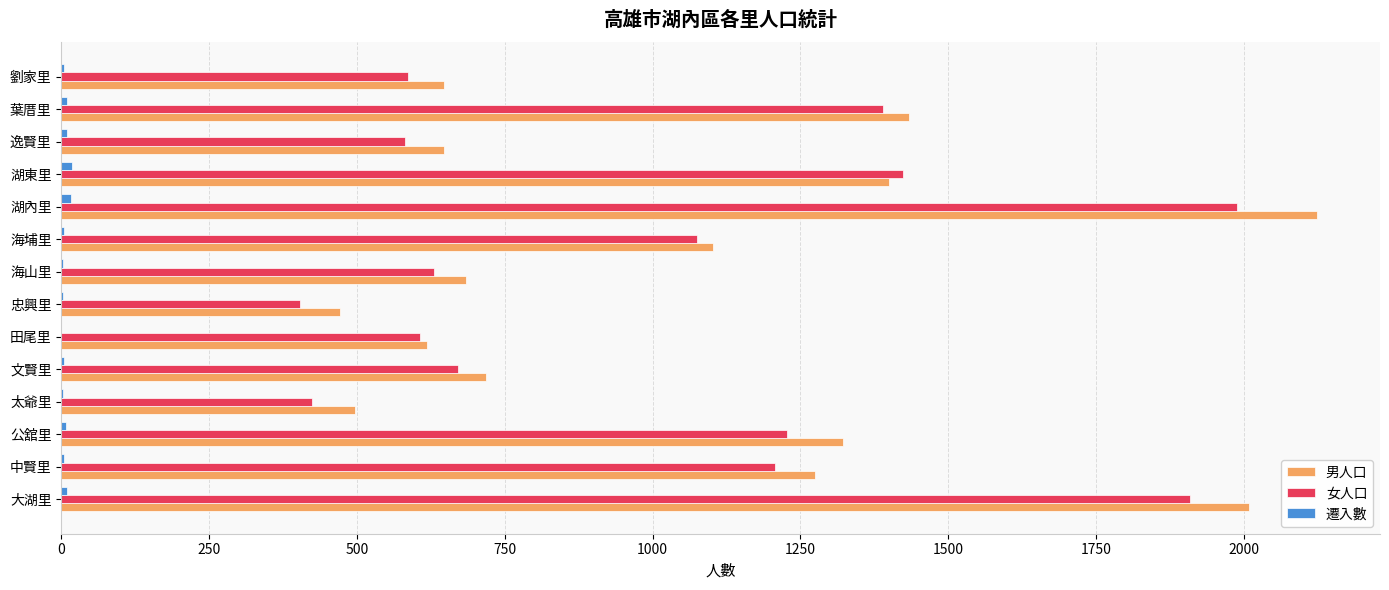

Is it true that 女人口 equals 2031 at 公舘里?

False